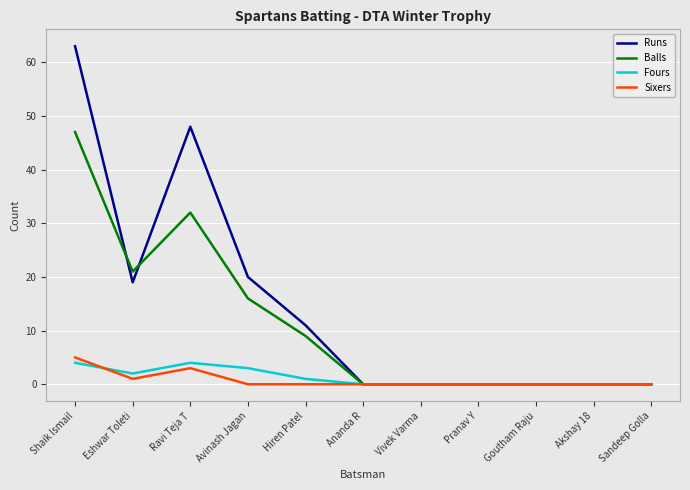

Which series has the largest range (max minus min)?

Runs